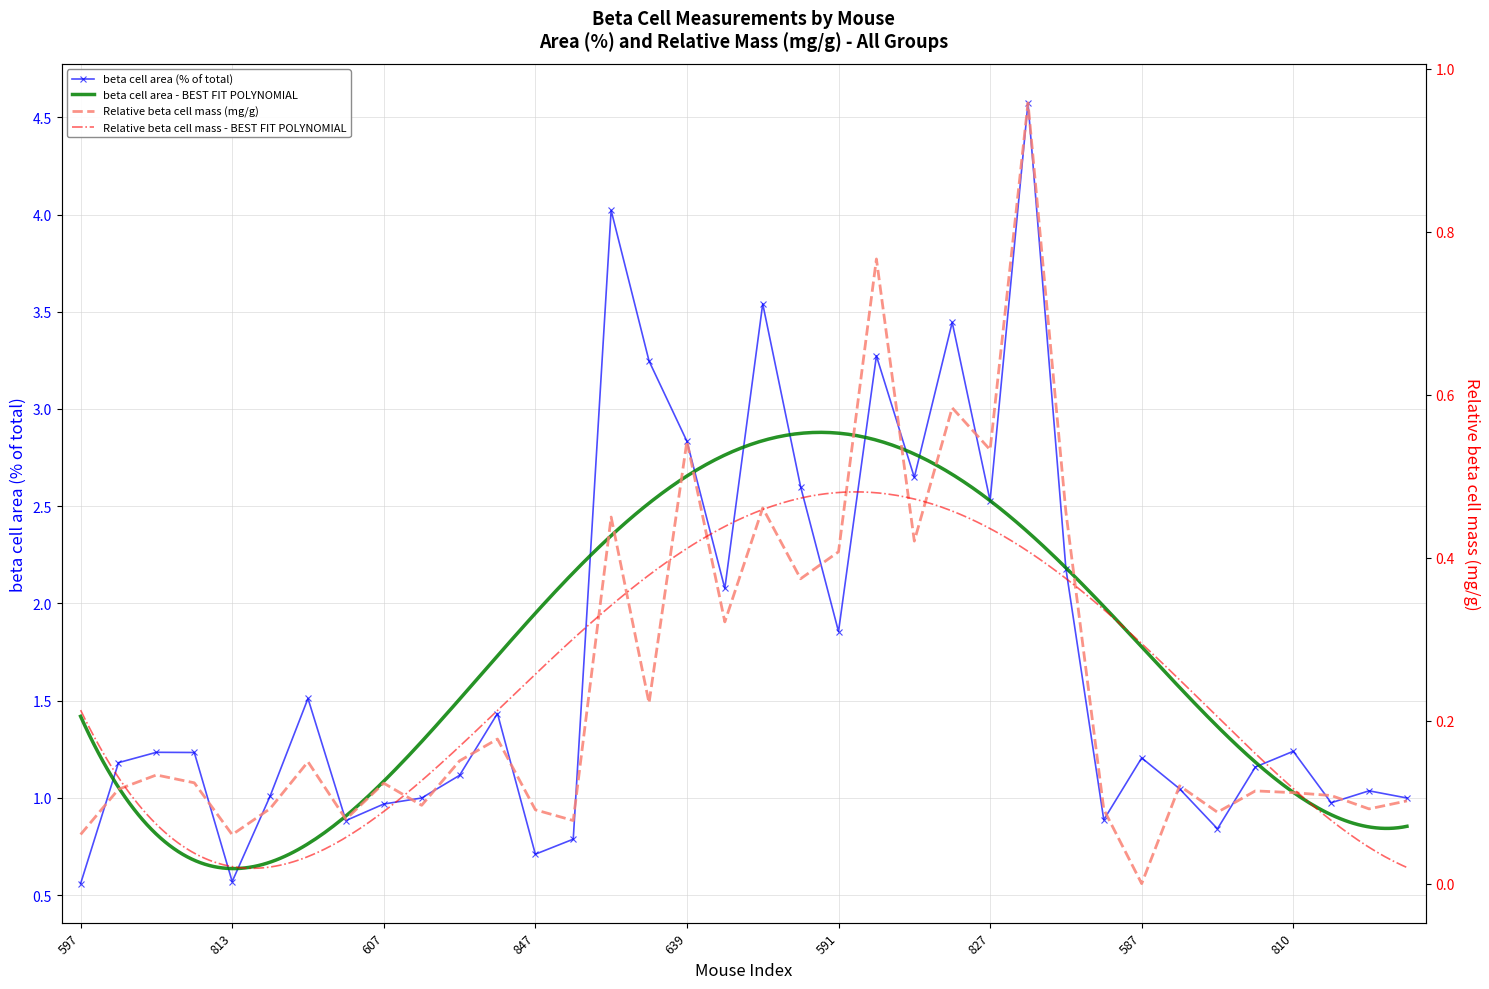

In beta cell area (% of total), how many points are lower than both neighbors (excluding endpoints)?

10